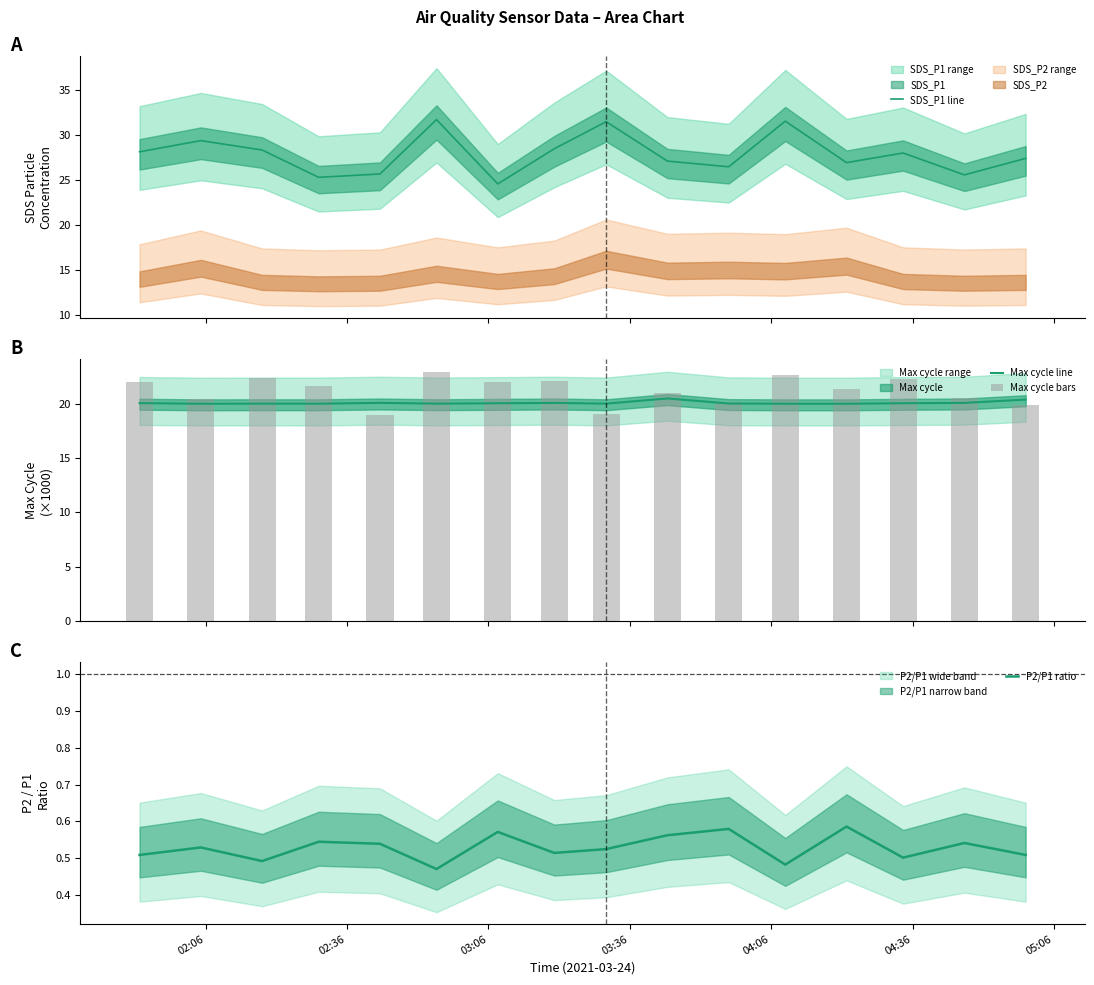

Count the number of categories in the chart.

16